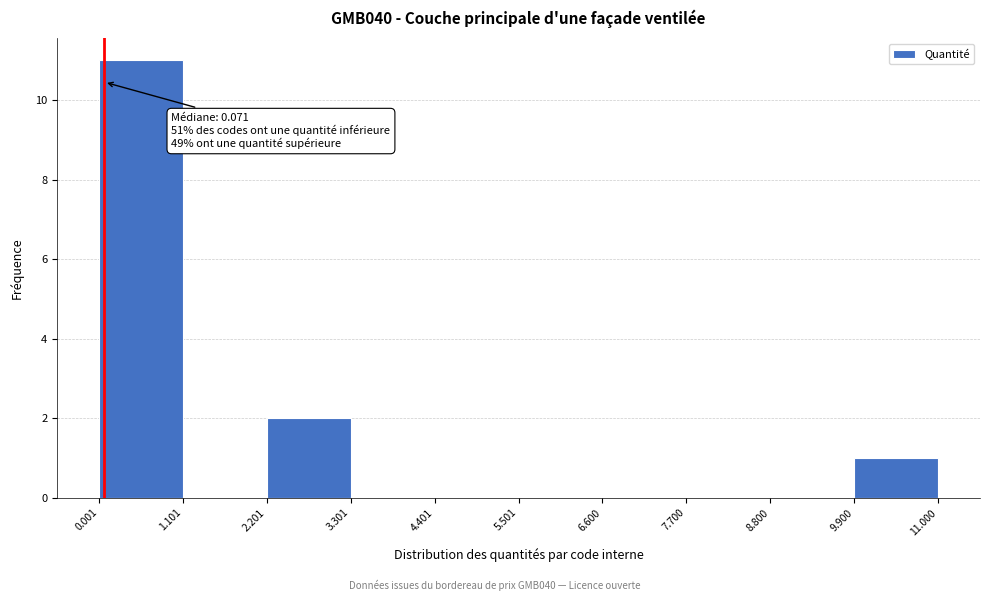

Which range on the x-axis has the tallest bar?

0.001 to 1.101